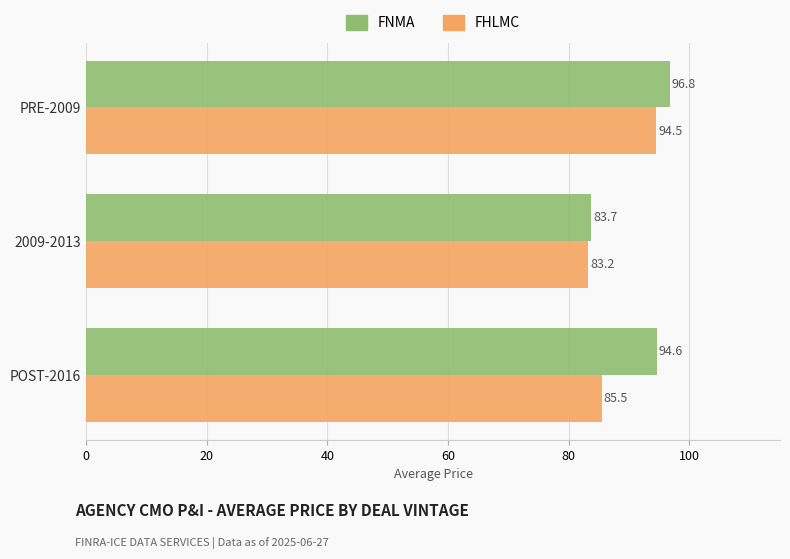

At which label is FNMA closest to 90?

POST-2016